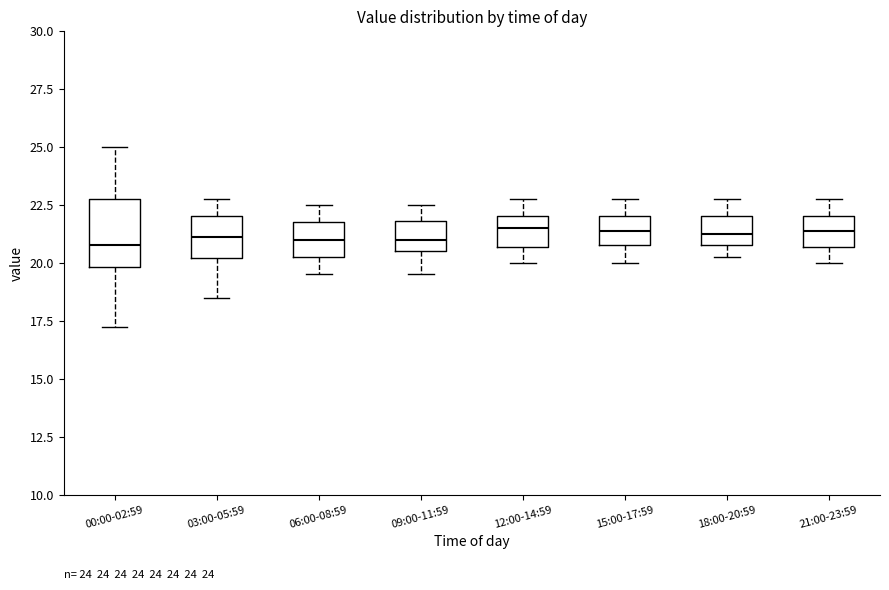

Comparing the boxes themselves (not the whiskers), which one is the tallest?

00:00-02:59